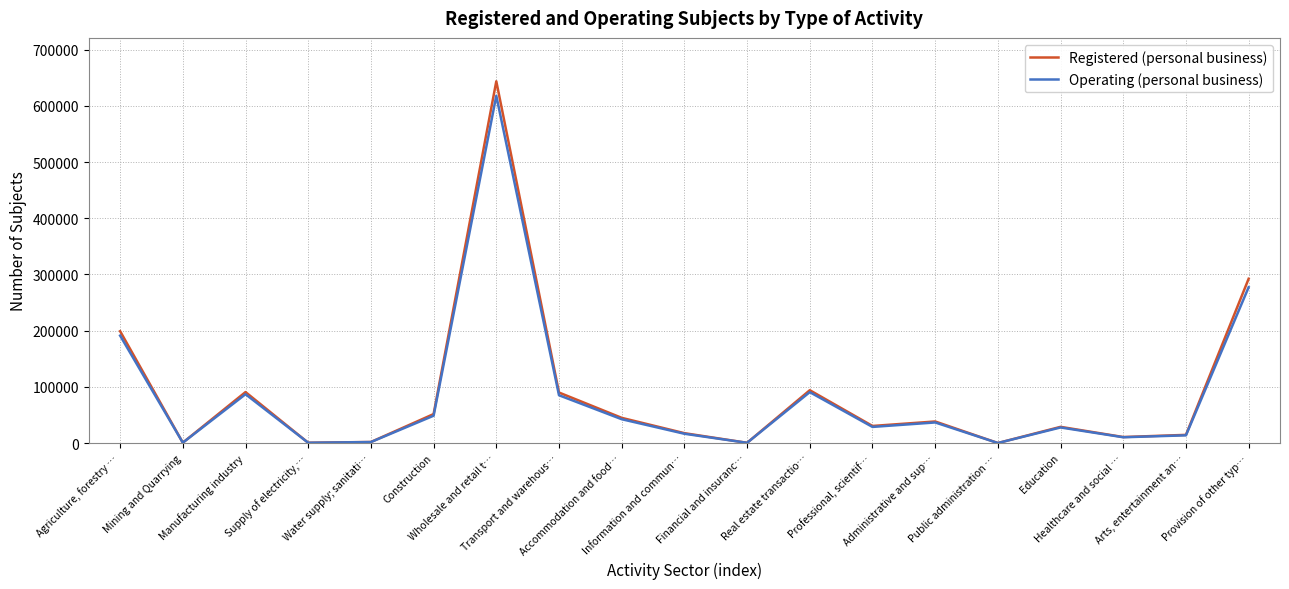

What is the difference between the maximum and minimum values in the Registered (personal business) series?

643600